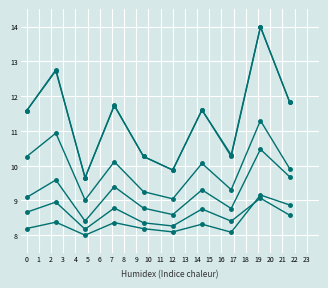

How many lines are shown in the chart?

6